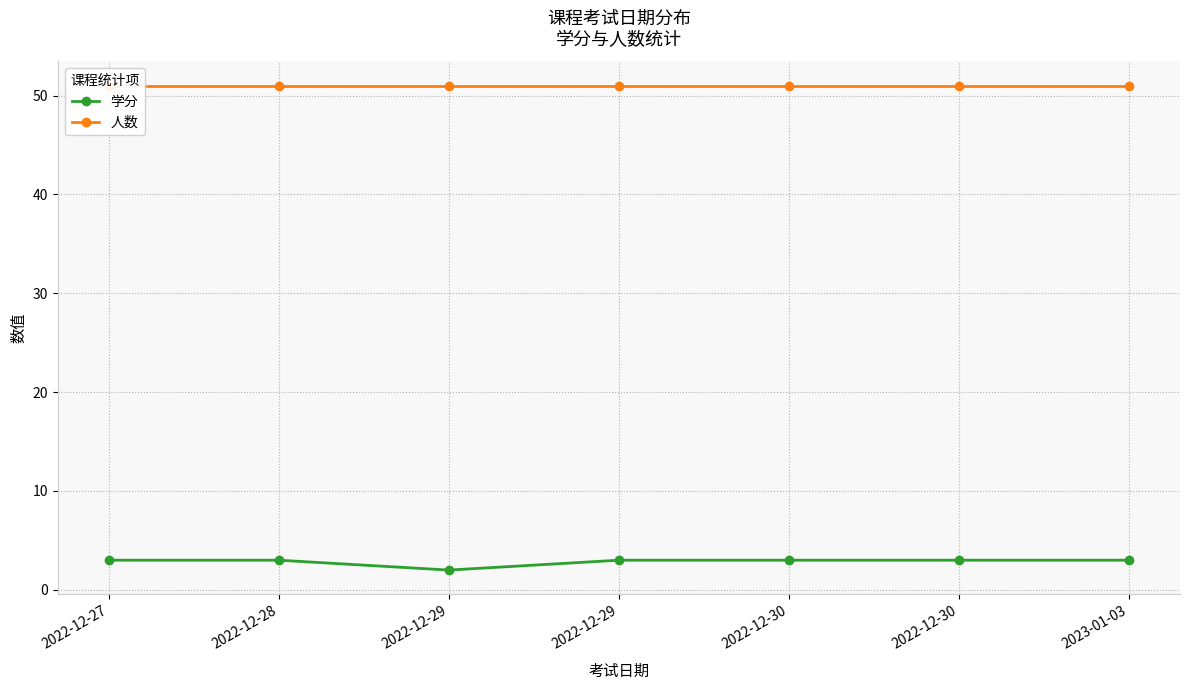

How many categories are shown in the chart?

7